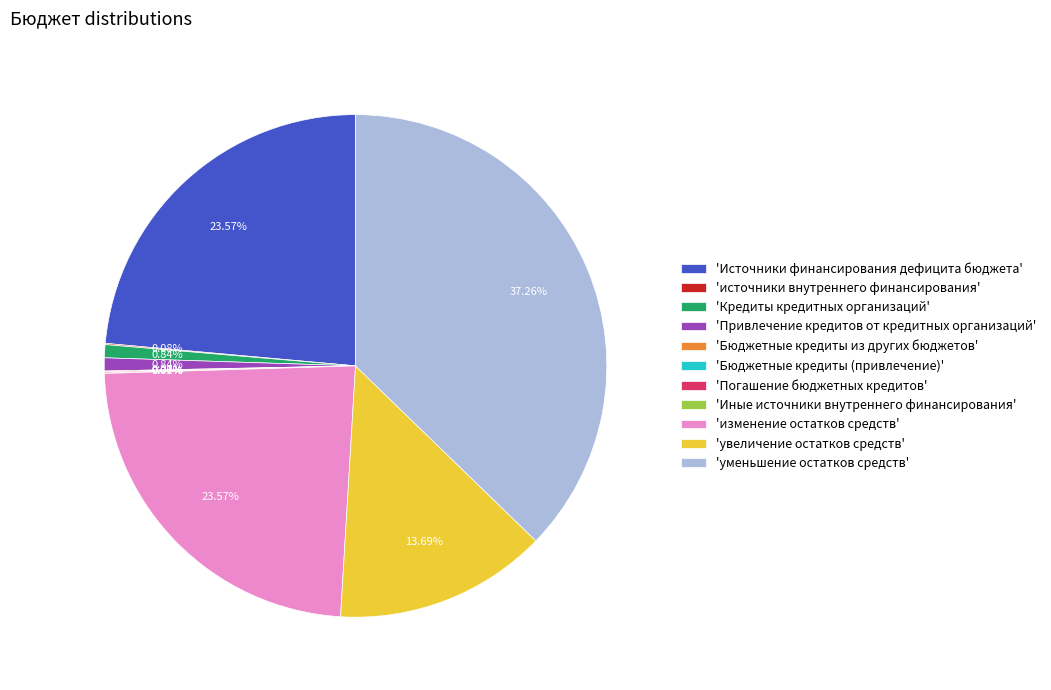

Which slice is the largest?

'уменьшение остатков средств'